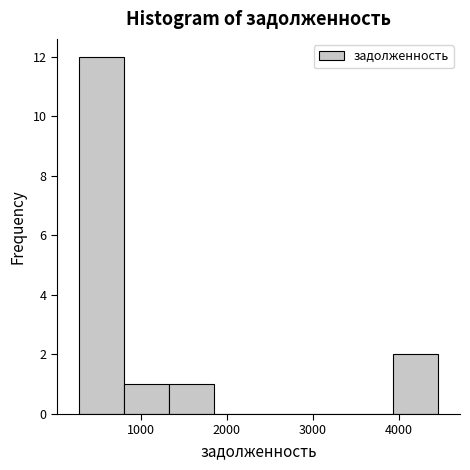

Reading left to right, list every bar in this chart as the range it spans on the x-axis followed by its height. Neither the bar edges nor the heights are printed on the chart, so give them approximately, as read against the axes.

300 to 800: 12
800 to 1300: 1
1300 to 1800: 1
1800 to 2400: 0
2400 to 2900: 0
2900 to 3400: 0
3400 to 3900: 0
3900 to 4500: 2